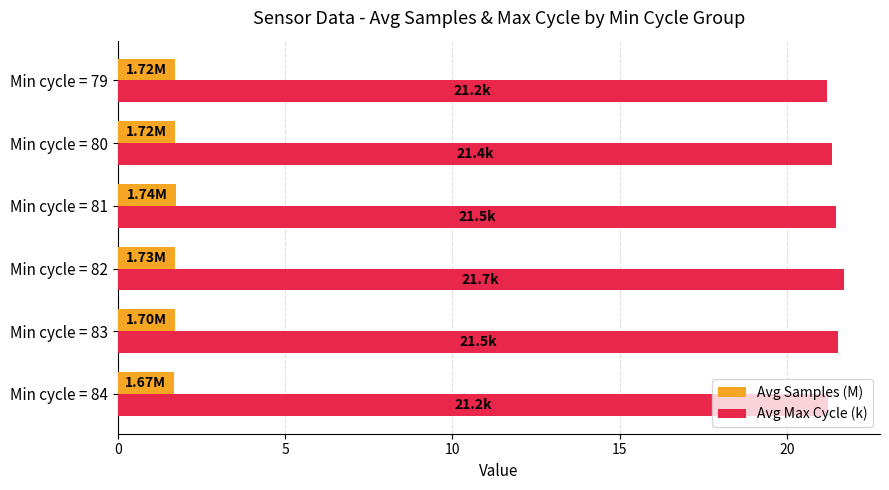

What is the difference between the highest and lowest values at Min cycle = 82?

20.0